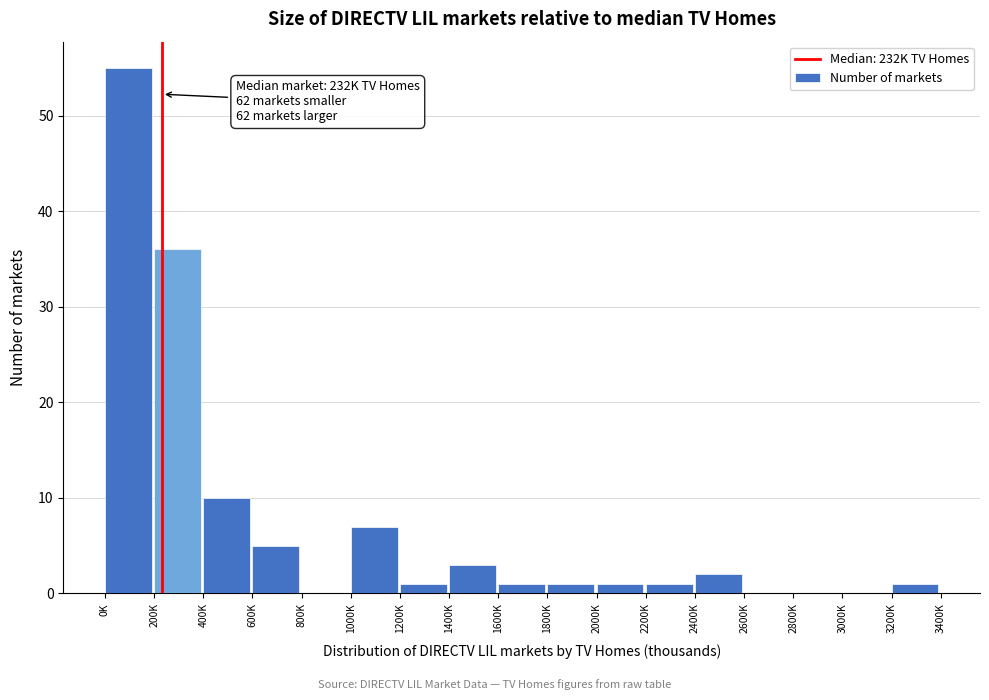

Reading right to left, list all the values displayed in this chart.

3200K=1	3000K=0	2800K=0	2600K=0	2400K=2	2200K=1	2000K=1	1800K=1	1600K=1	1400K=3	1200K=1	1000K=7	800K=0	600K=5	400K=10	200K=36	0K=55